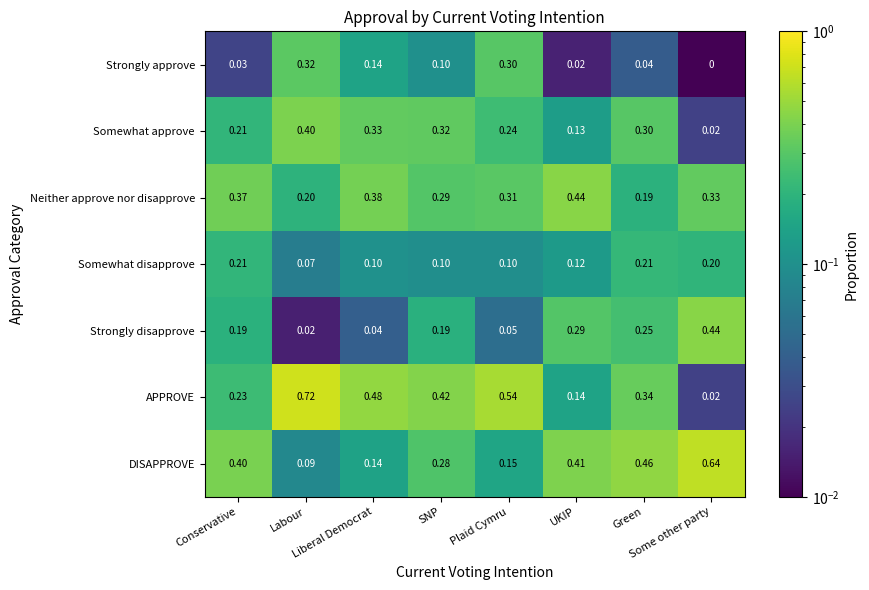

Which series has the largest total across all categories?

APPROVE